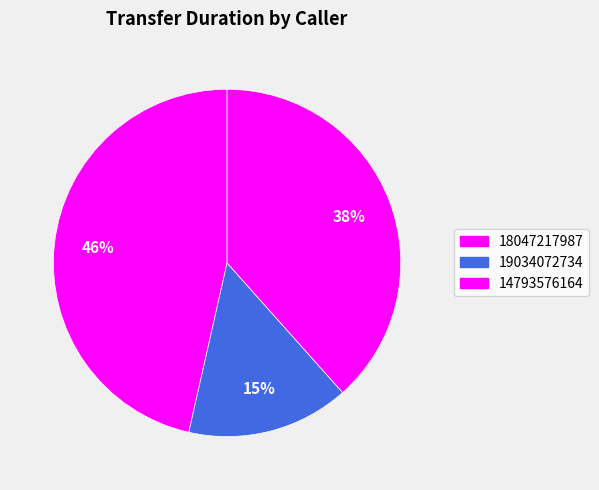

What percentage is NOT represented by 19034072734?

84.9%